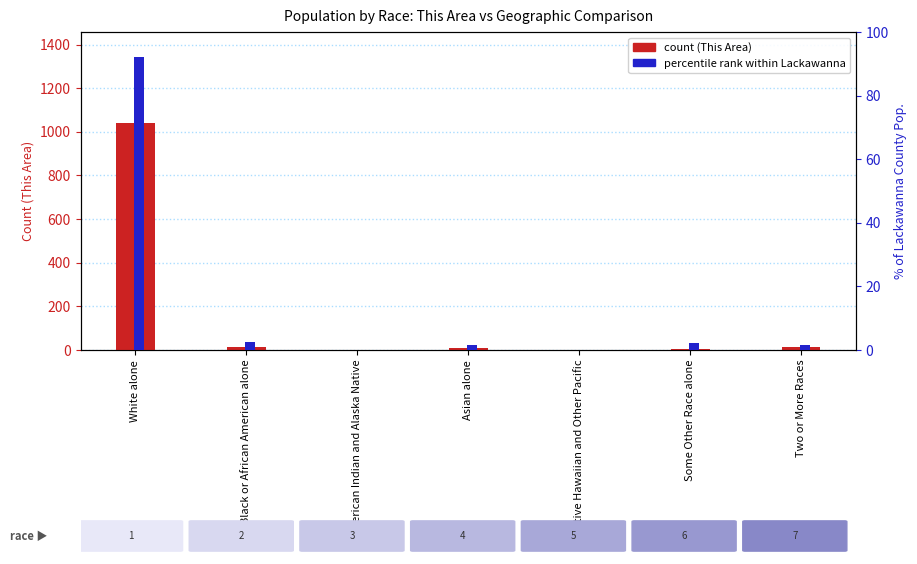

True or false: Lackawanna County % share has a value of 2.0 at Some Other Race alone.

True